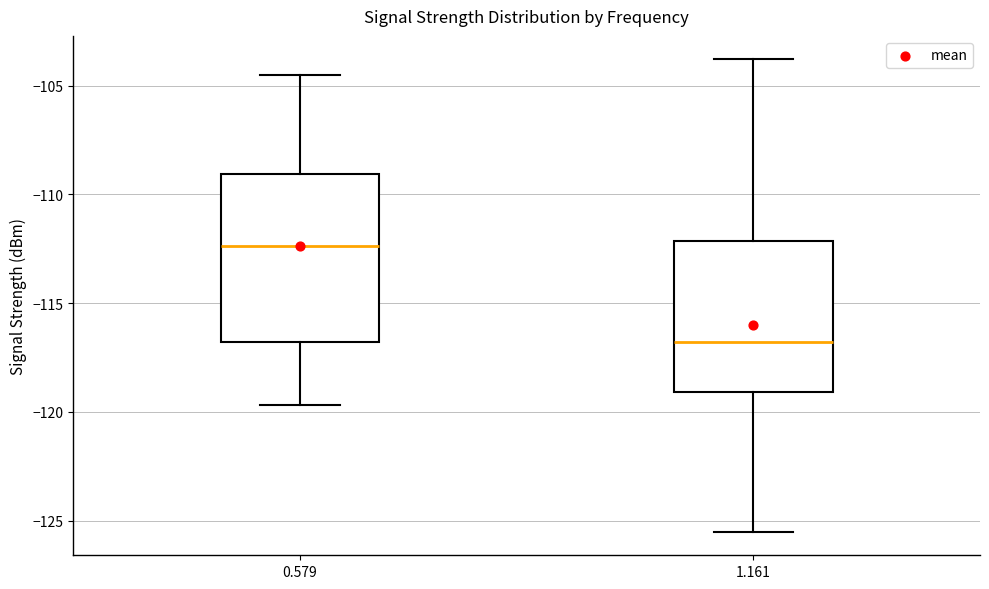

Reading left to right, transcribe this box plot: for each box, give where its median line is, the range the box spans, and where its two whiskers end, as read against the y-axis. The values are not printed on the chart, so give them approximately, as read against the axis.

0.579: median -112.5, box -117.0 to -109.0, whiskers -119.5 to -104.5
1.161: median -117.0, box -119.0 to -112.0, whiskers -125.5 to -104.0